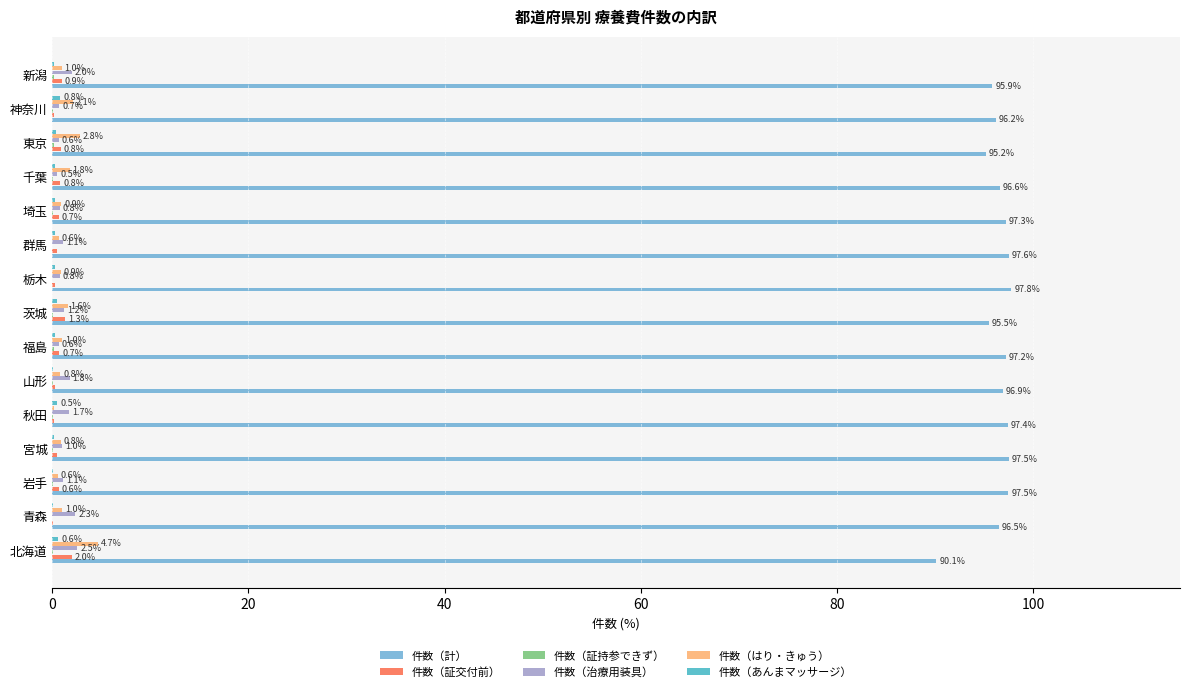

What is the sum of all 件数（治療用装具） values?

18.7